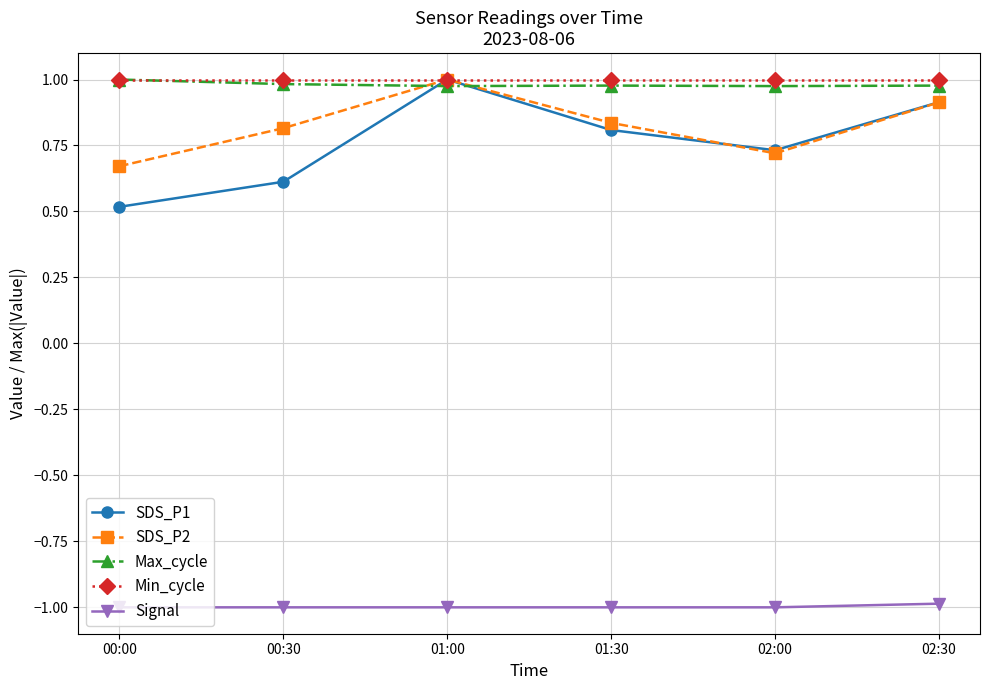

What is the smallest value displayed?

-1.0